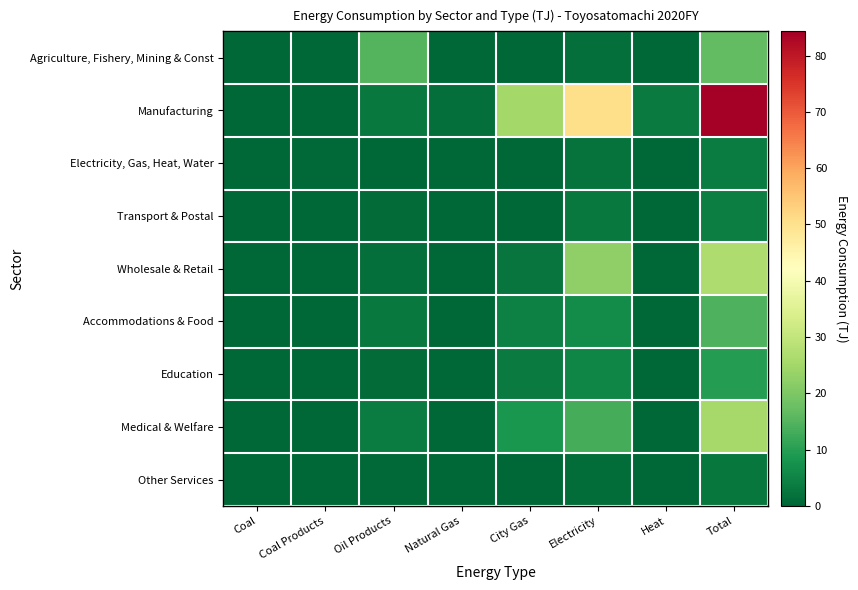

List the series in order of their peak value, highest first.

Manufacturing, Wholesale & Retail, Medical & Welfare, Agriculture, Fishery, Mining & Const, Accommodations & Food, Education, Transport & Postal, Electricity, Gas, Heat, Water, Other Services